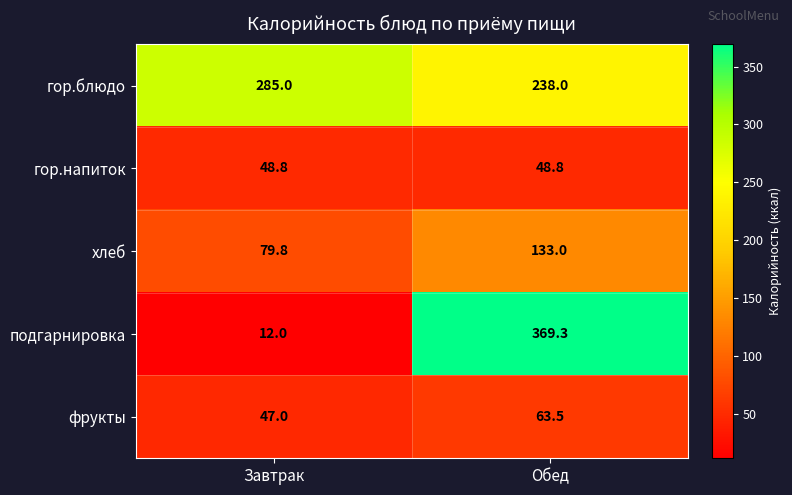

What is the sum of the фрукты values at Завтрак and Обед?

110.5